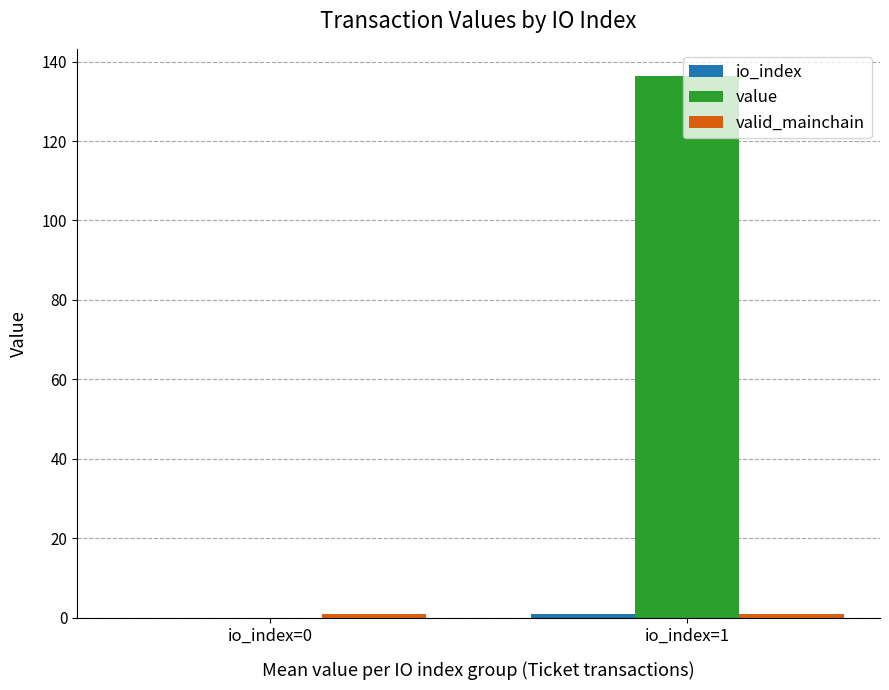

What is the sum of all value values?

136.4